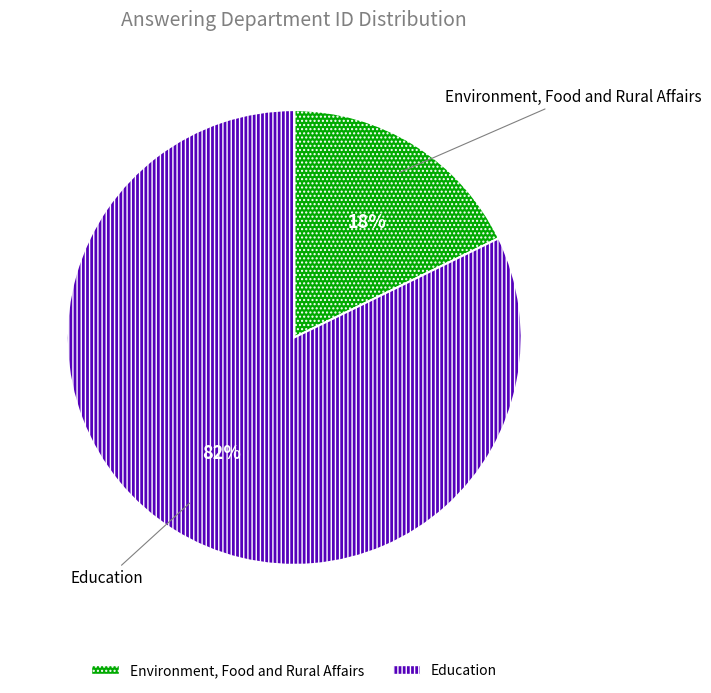

Approximately how many times larger is the value at Environment, Food and Rural Affairs compared to Education?

0.2